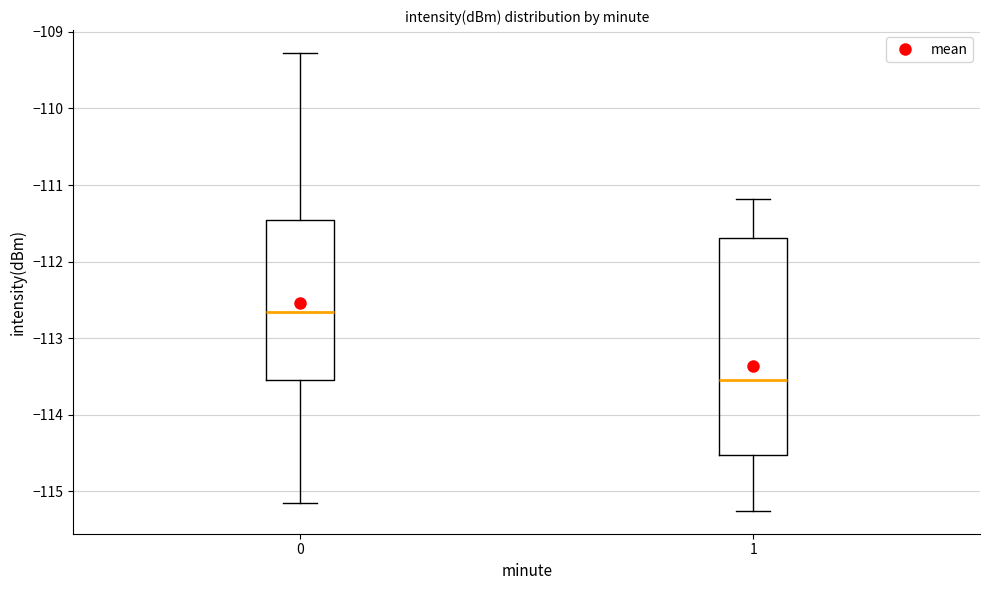

Which box's median line is the highest?

0